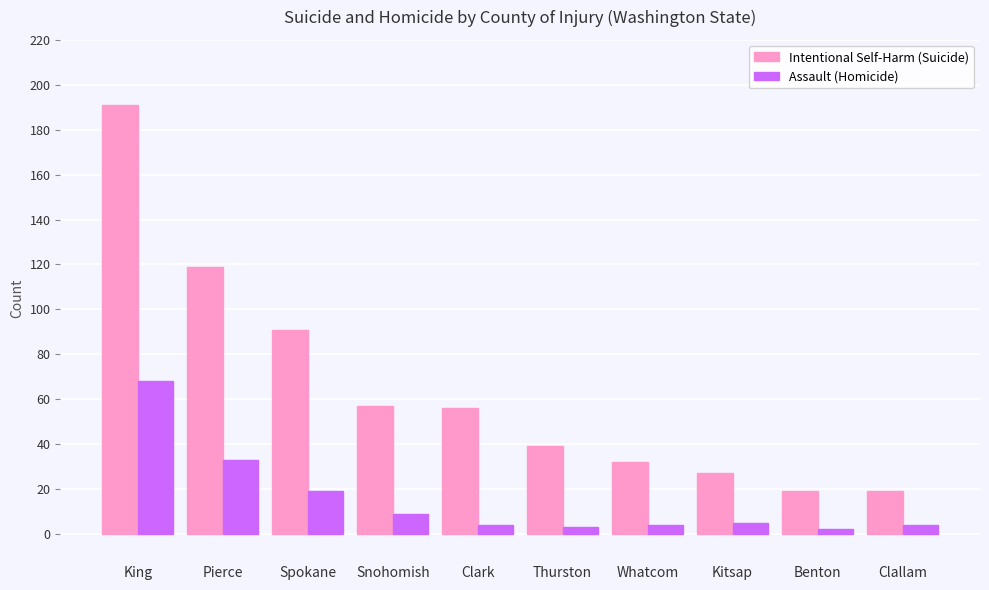

Is it true that Assault (Homicide) equals 58 at Pierce?

False